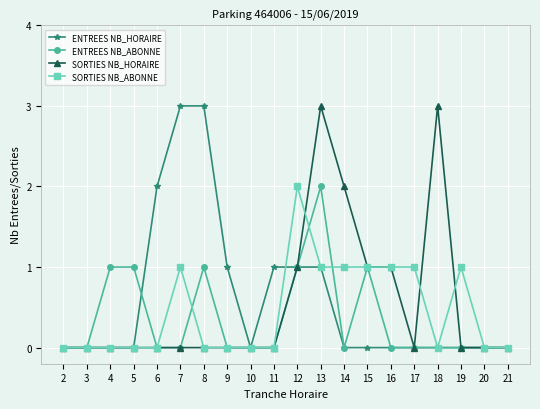

True or false: ENTREES NB_ABONNE has more than 1 points higher than both neighbors.

True